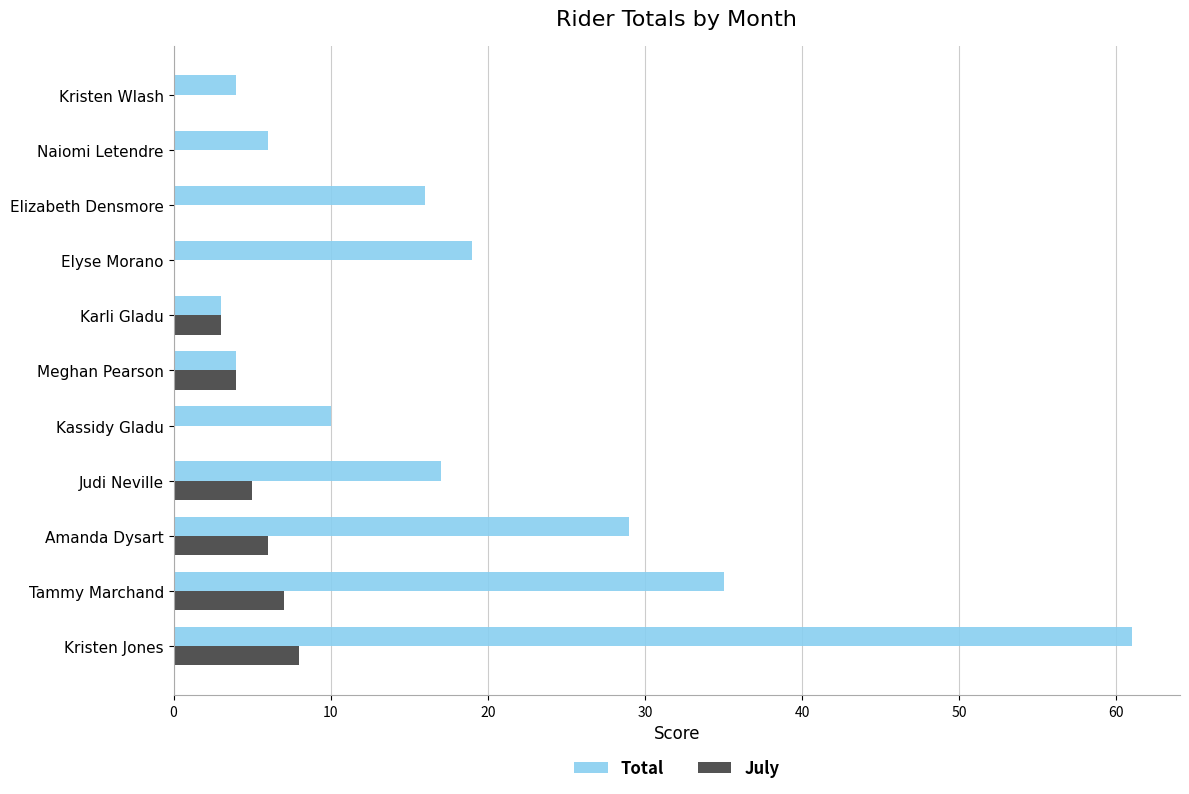

What value does the July series have at Kristen Jones?

8